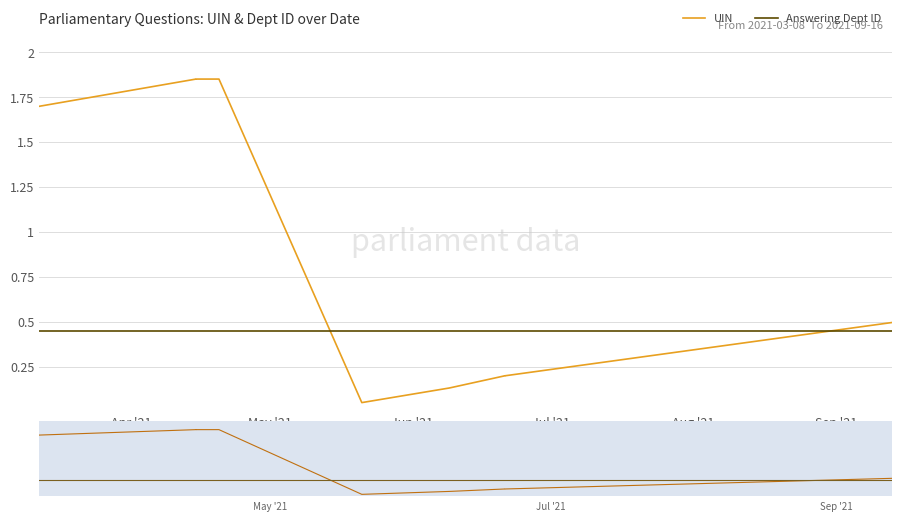

At how many categories does at least one series exceed 1?

4